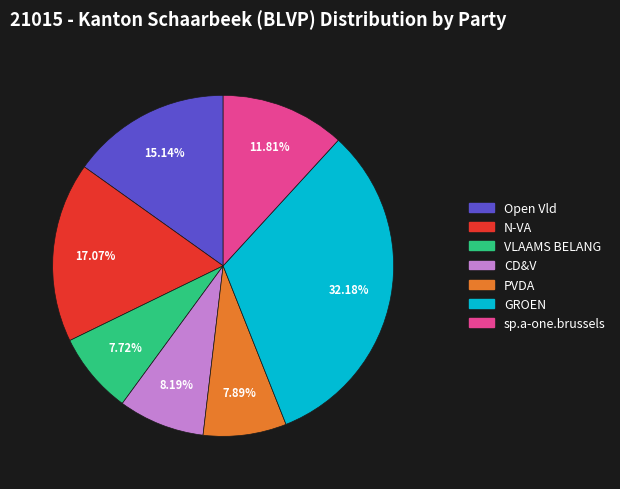

How many segments does this pie chart have?

7